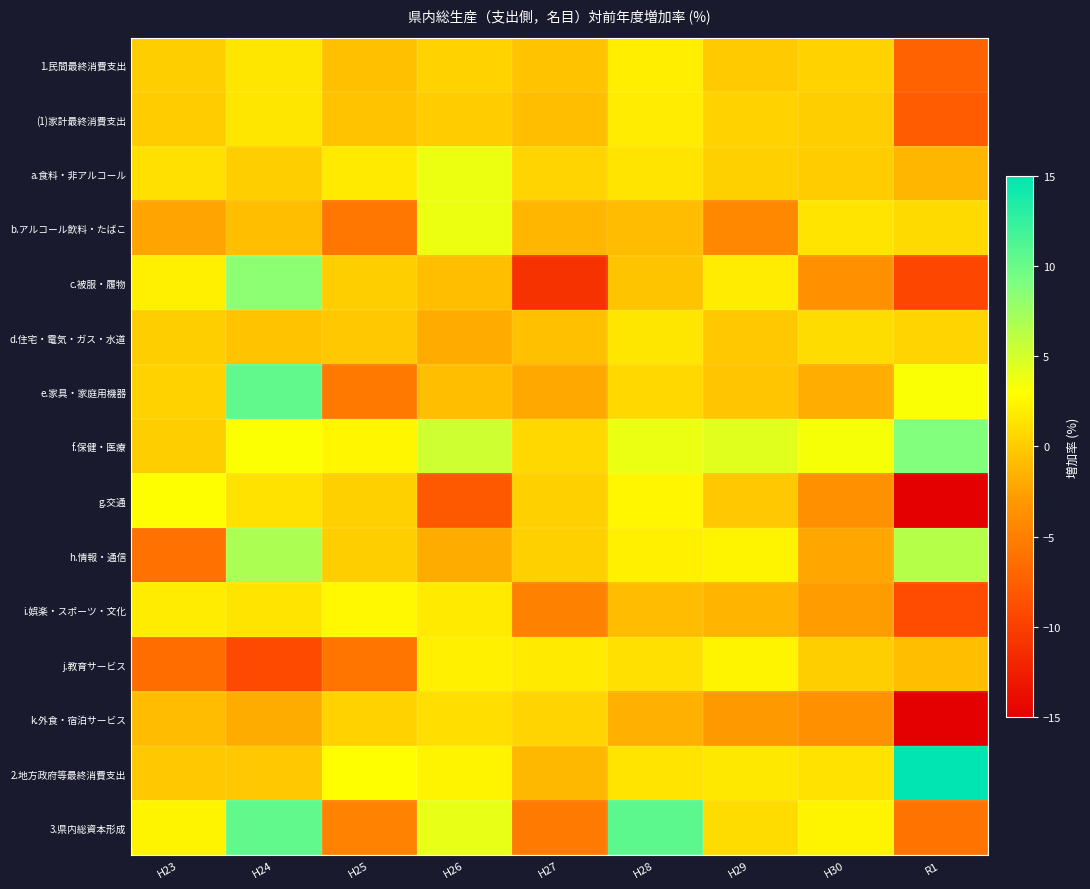

What is the spread (max minus min) of values at H23?

9.5